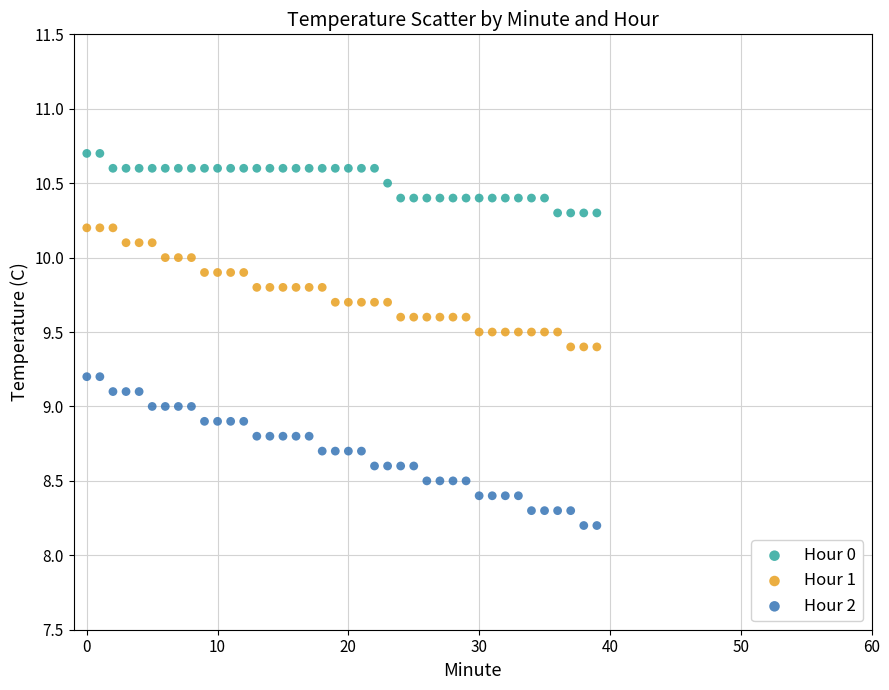

Which series reaches the minimum Y coordinate?

Hour 2